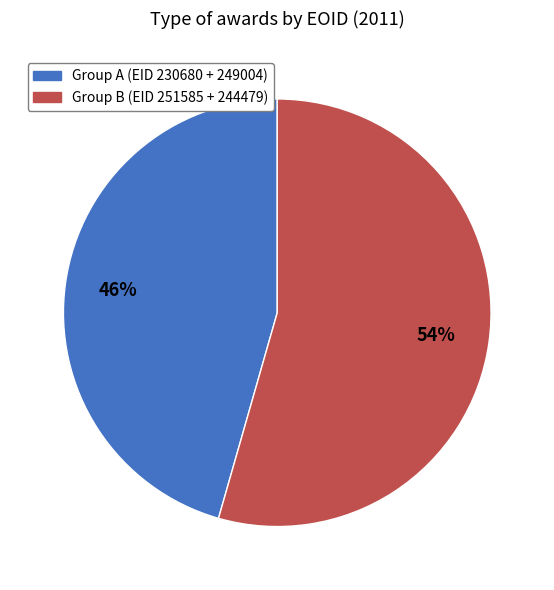

Is there any slice that represents more than half of the pie?

Yes